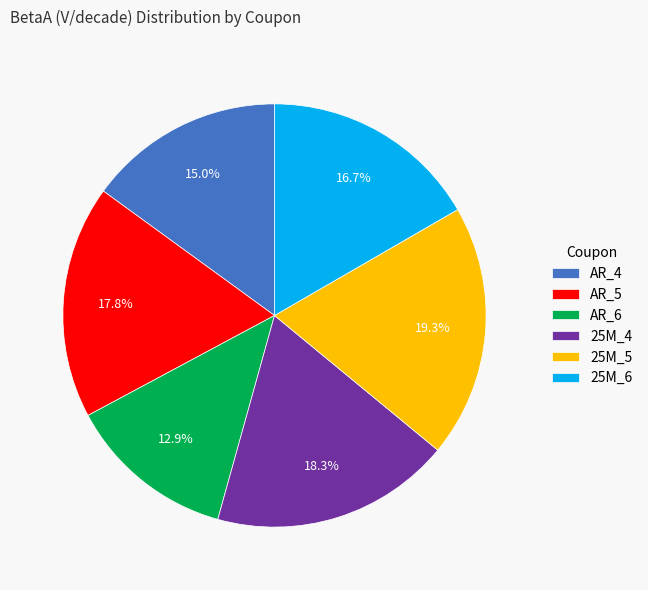

To the nearest percent, what portion does AR_4 represent?

15%